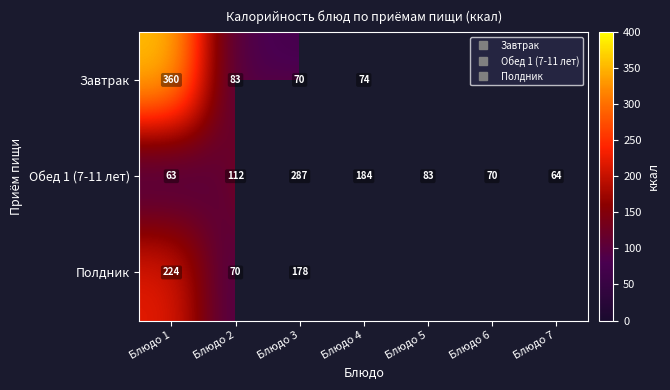

Which series has the largest range (max minus min)?

Завтрак